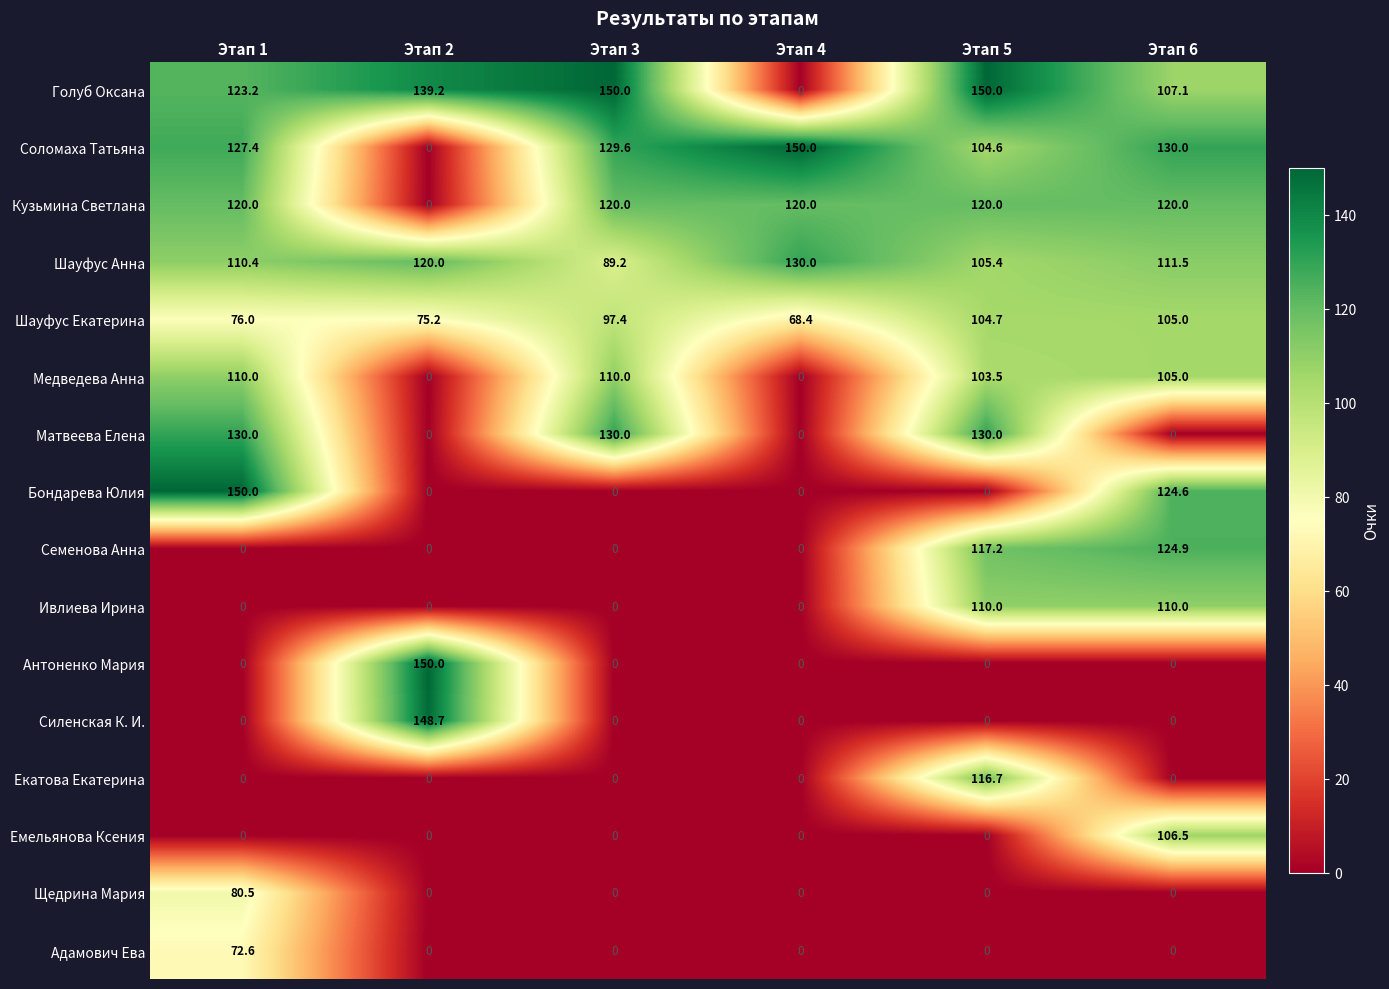

Which series has the largest total across all categories?

Голуб Оксана